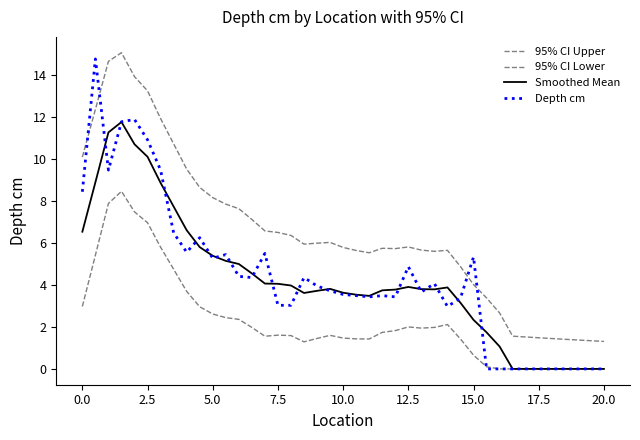

How many lines are shown in the chart?

4